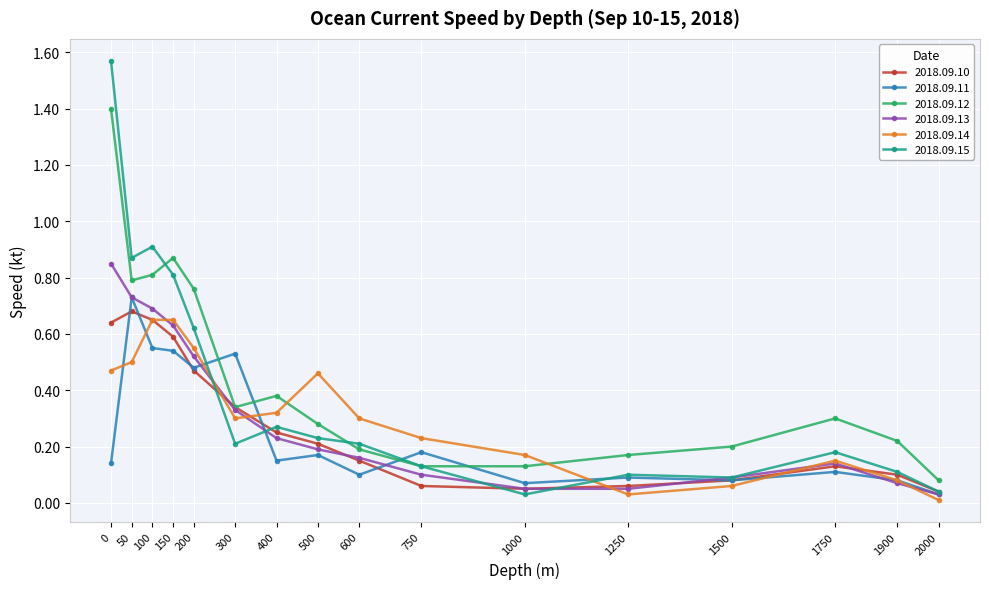

Is it true that 2018.09.13 equals 1.0 at 100?

False